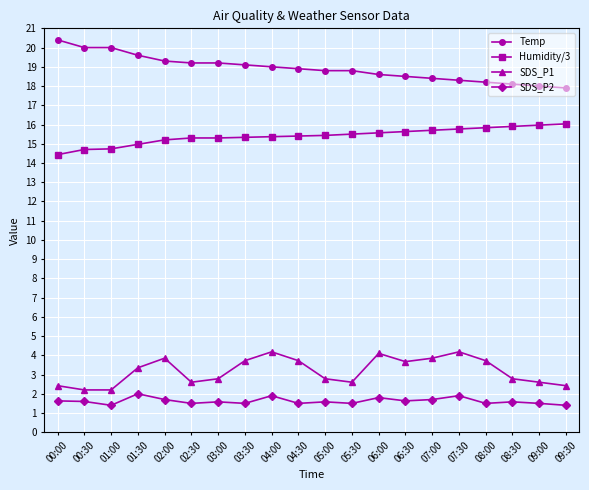

What is the minimum value for SDS_P1?

2.2